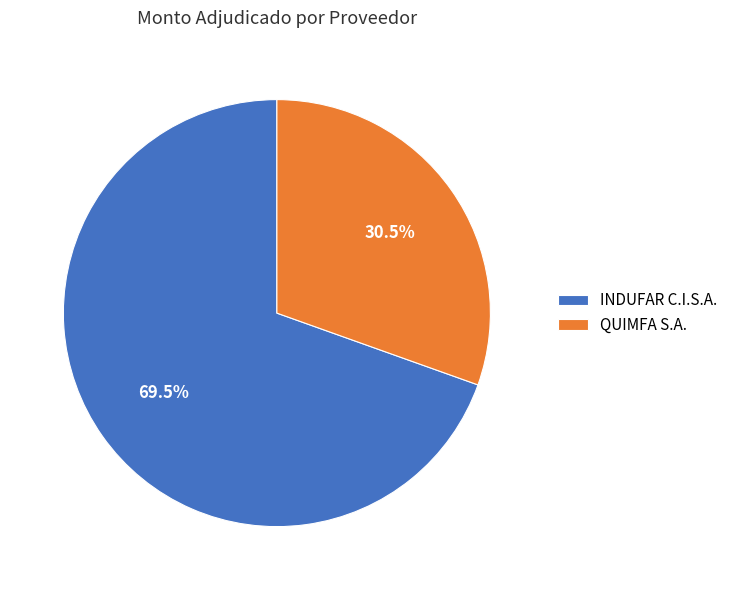

What is the ratio of the value at QUIMFA S.A. to the value at INDUFAR C.I.S.A.?

0.4